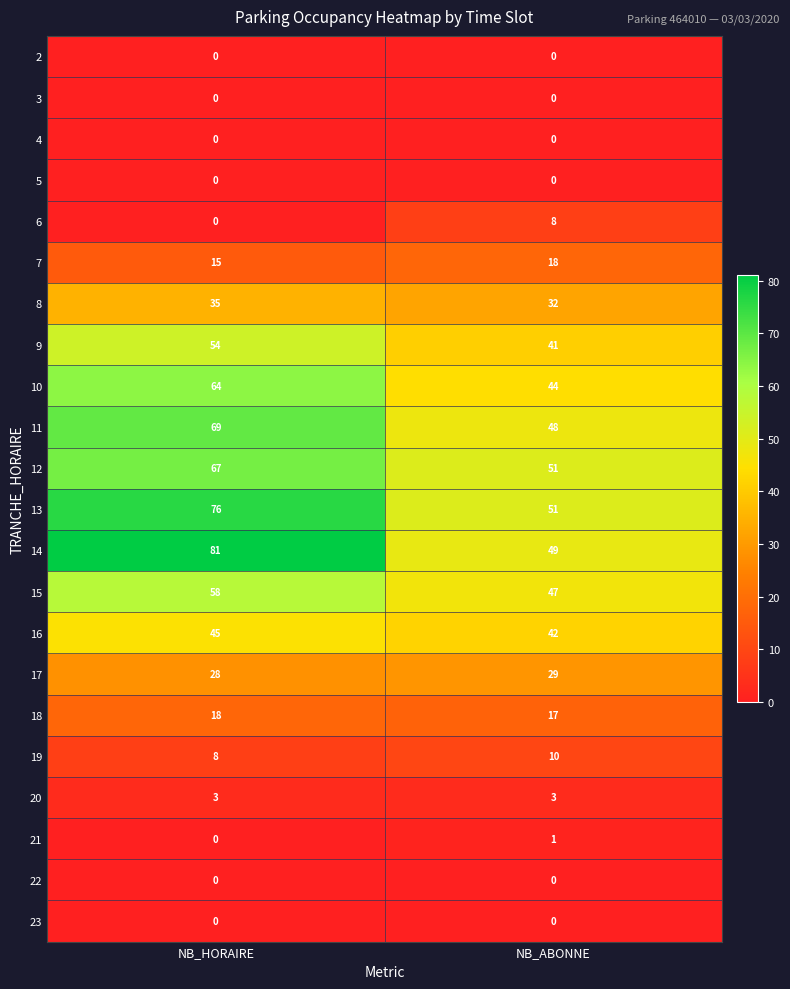

At which label is 11 closest to 58?

NB_ABONNE